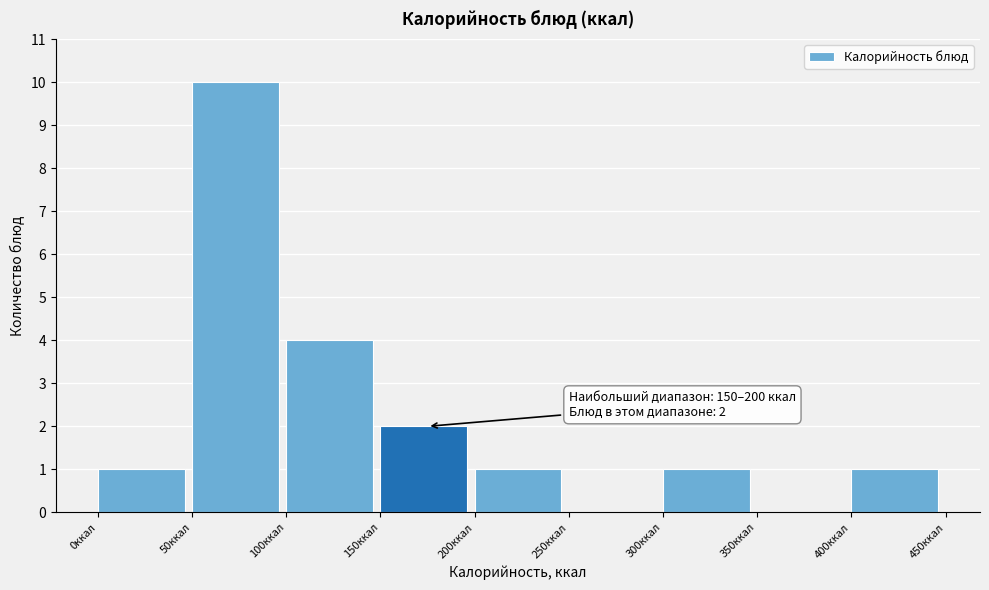

Which range on the x-axis has the tallest bar?

50 to 100